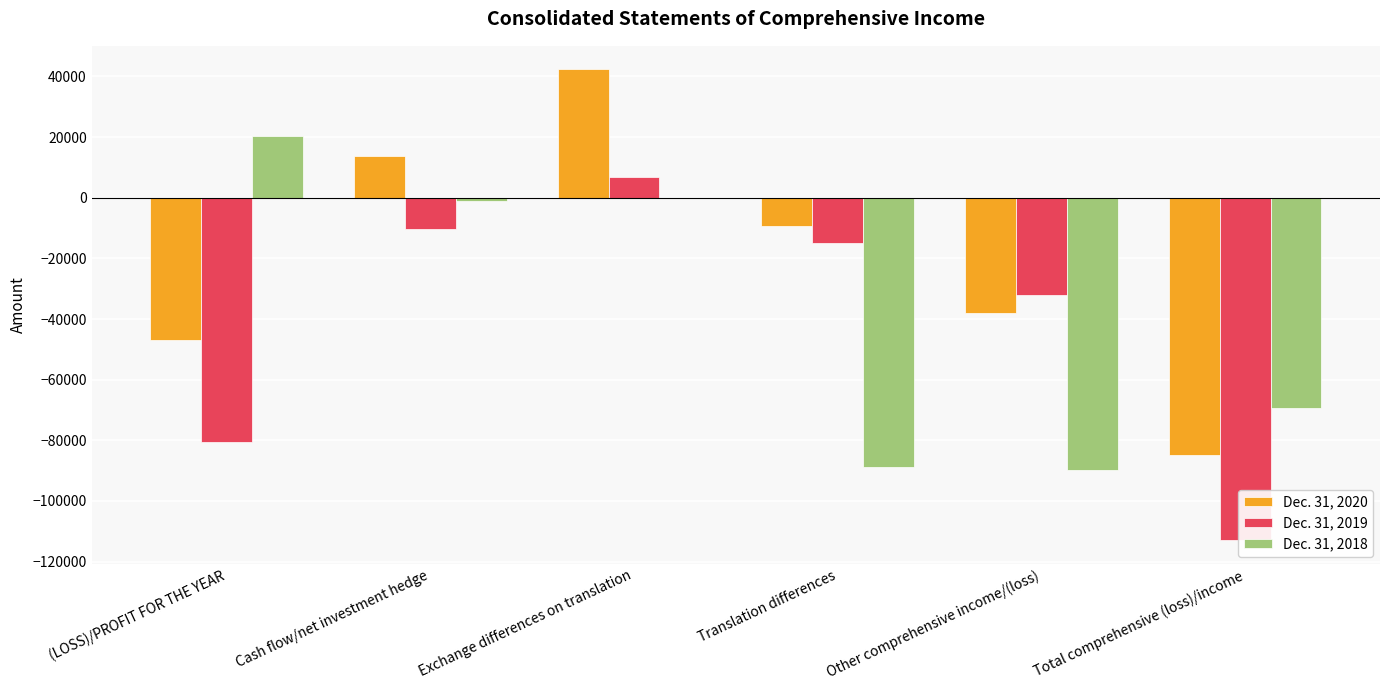

How many bars are there in total?

18